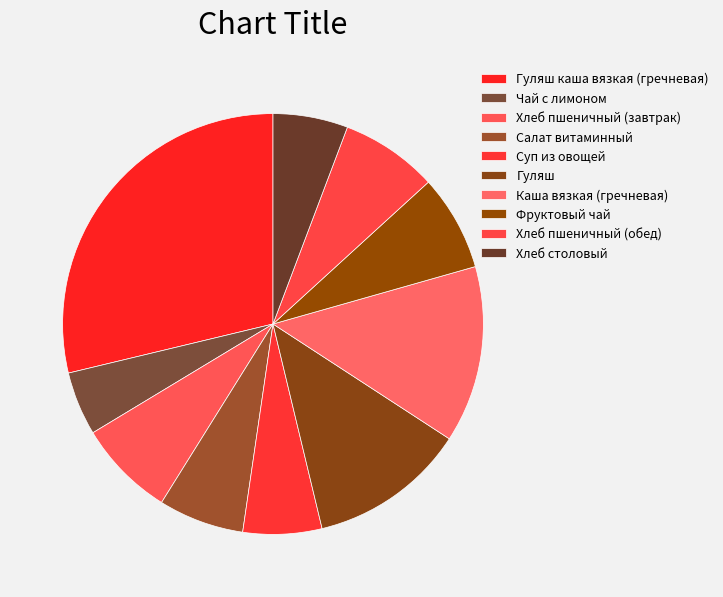

True or false: Гуляш accounts for 23% of the total.

False